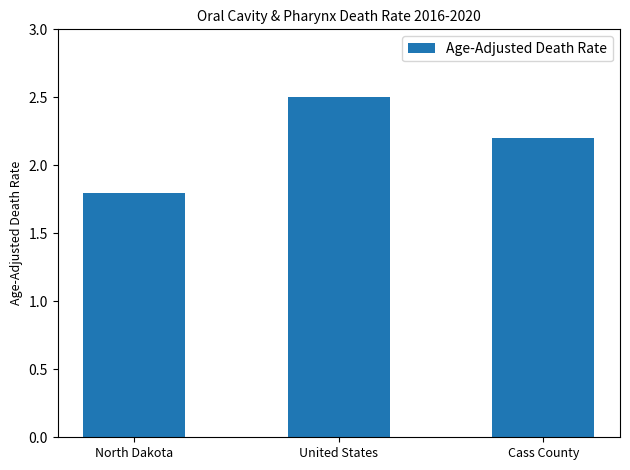

True or false: the data shows 1.8 at North Dakota.

True